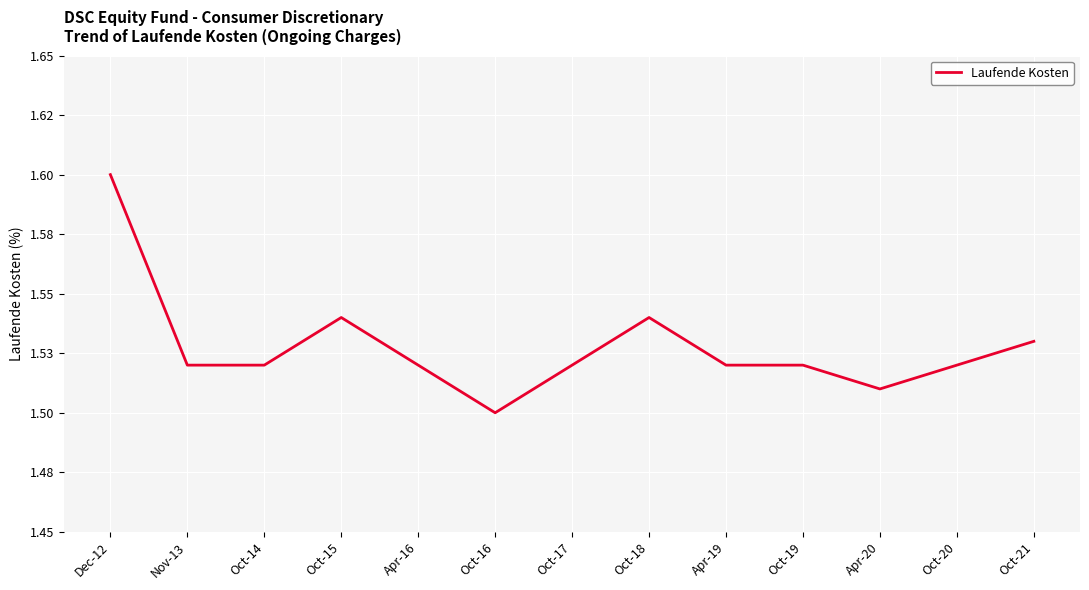

What is the value of the 12th point from the left?

1.5